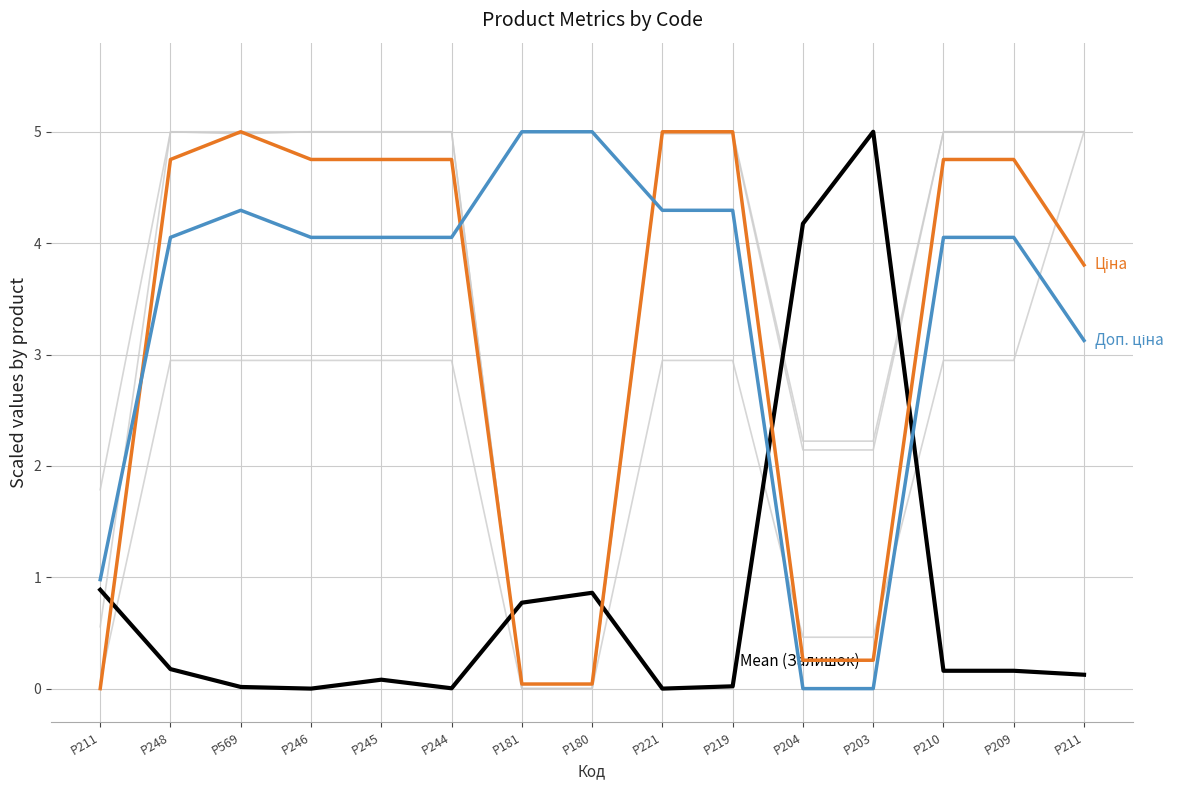

Reading left to right, extract all data points from this chart.

Ширина: 0.1	2.9	2.9	2.9	2.9	2.9	0.0	0.0	2.9	2.9	0.5	0.5	2.9	2.9	5.0
Довжина: 1.8	5.0	5.0	5.0	5.0	5.0	0.0	0.0	5.0	5.0	2.1	2.1	5.0	5.0	5.0
Товщина: 0.6	5.0	5.0	5.0	5.0	5.0	0.0	0.0	5.0	5.0	2.2	2.2	5.0	5.0	5.0
Mean (Залишок): 0.9	0.2	0.0	0.0	0.1	0.0	0.8	0.9	0.0	0.0	4.2	5.0	0.2	0.2	0.1
Ціна: 0.0	4.8	5.0	4.8	4.8	4.8	0.0	0.0	5.0	5.0	0.3	0.3	4.8	4.8	3.8
Доп. ціна: 1.0	4.1	4.3	4.1	4.1	4.1	5.0	5.0	4.3	4.3	0.0	0.0	4.1	4.1	3.1